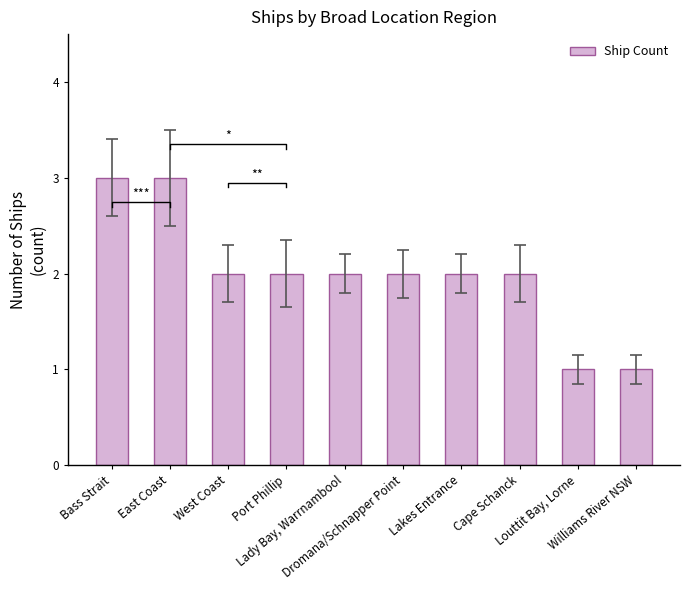

What is the difference between the maximum and minimum values?

2